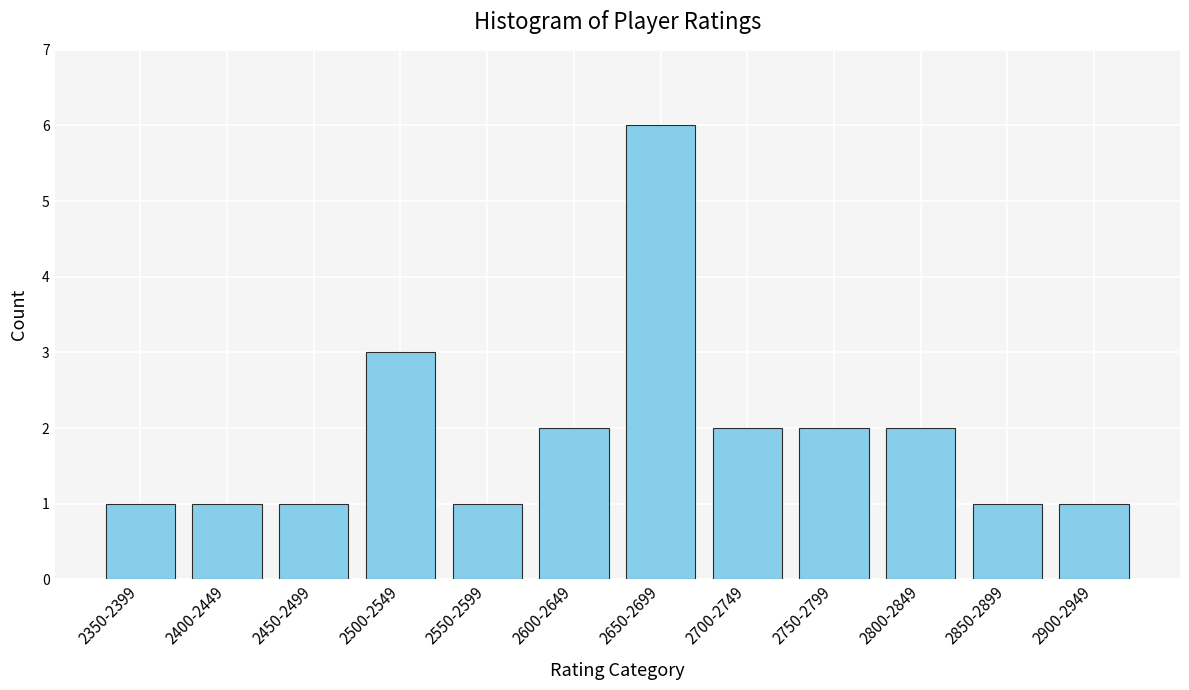

Reading left to right, list all the values displayed in this chart.

1	1	1	3	1	2	6	2	2	2	1	1